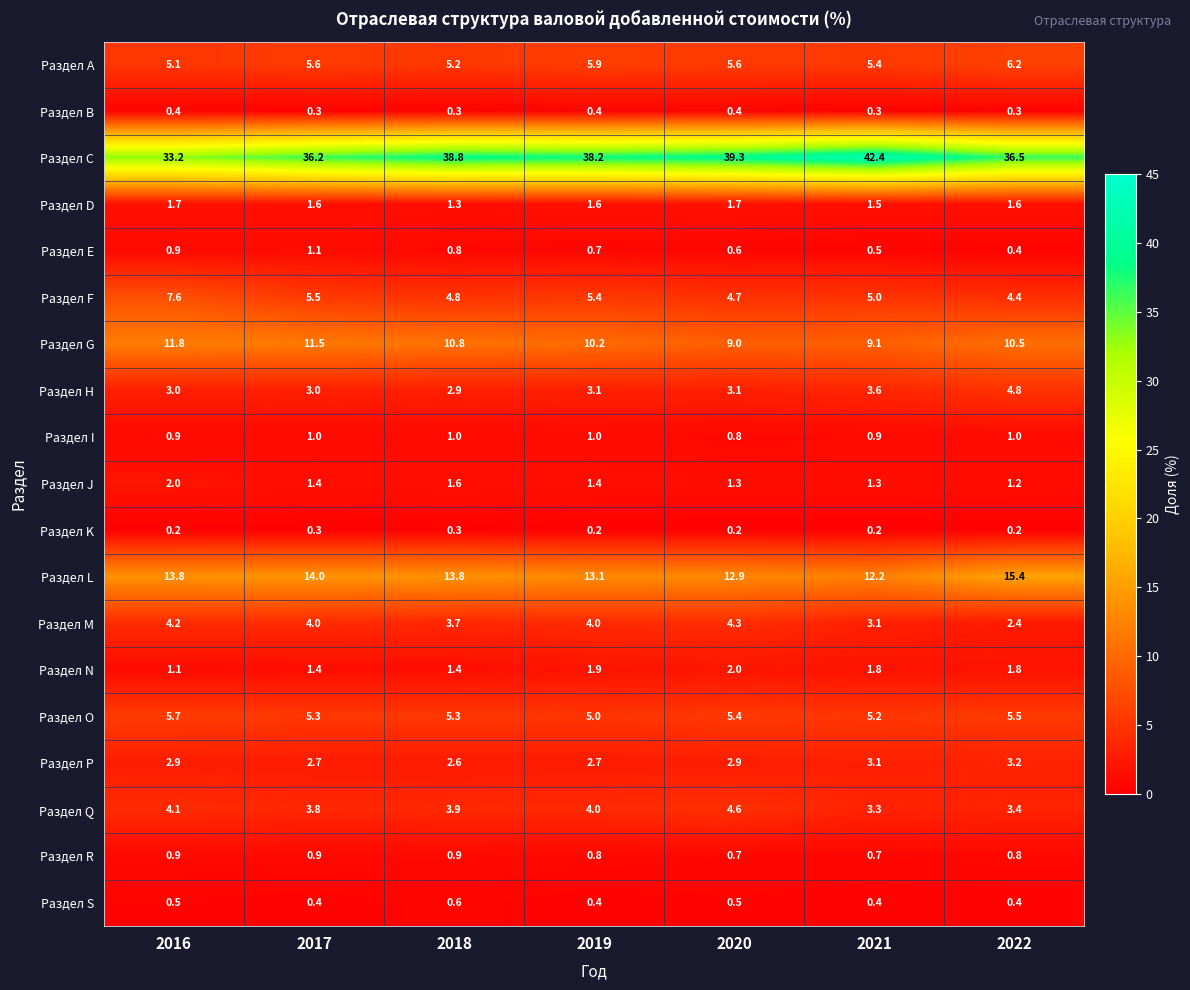

How many Раздел E values are between 0 and 1?

6